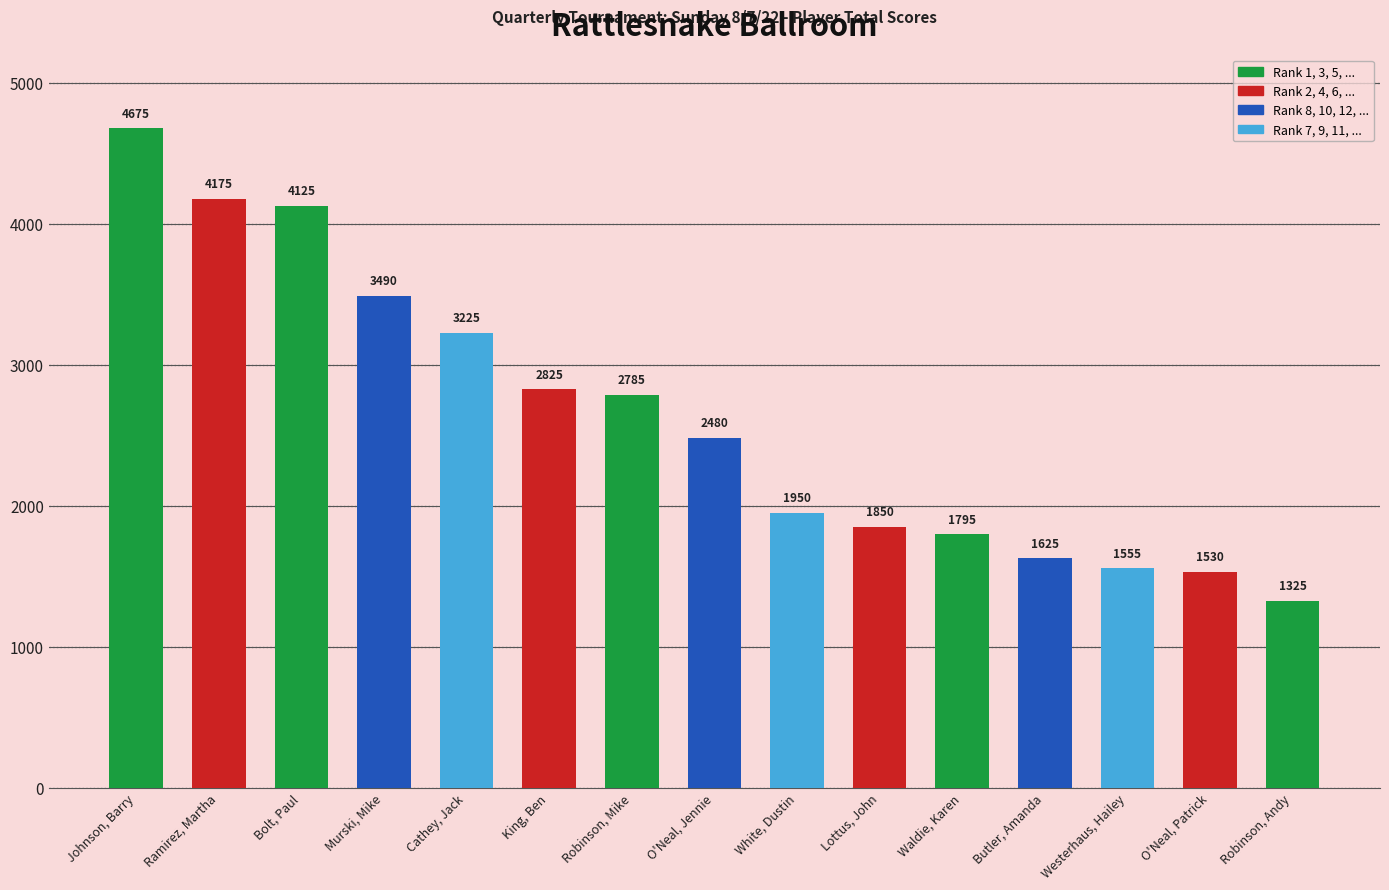

What is the change in value from Bolt, Paul to Murski, Mike?

-635